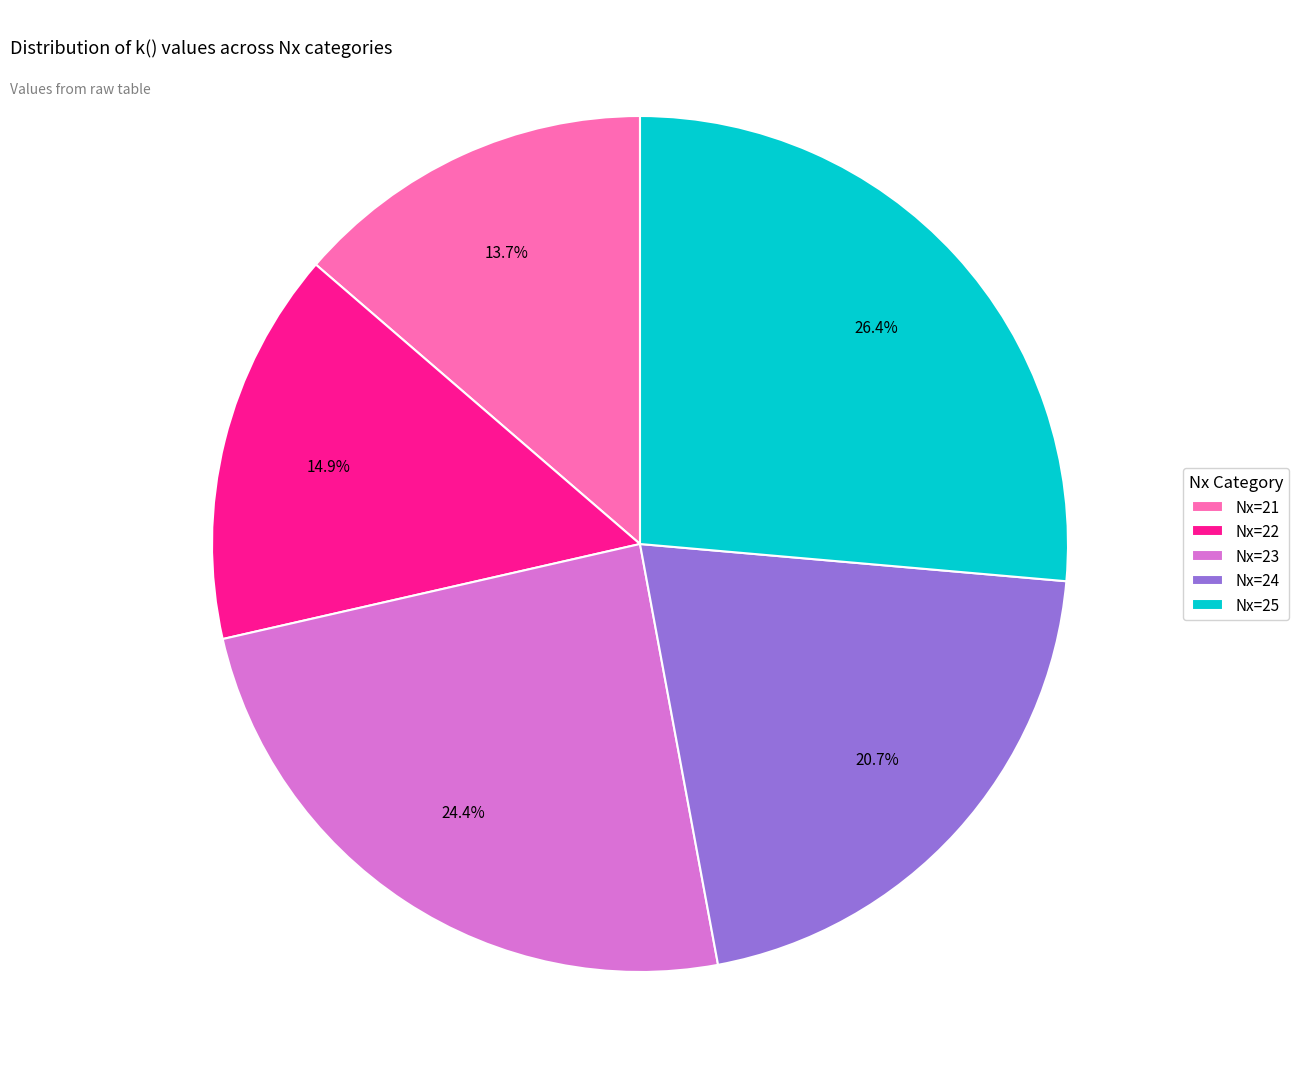

Which category has the biggest portion of the pie?

Nx=25